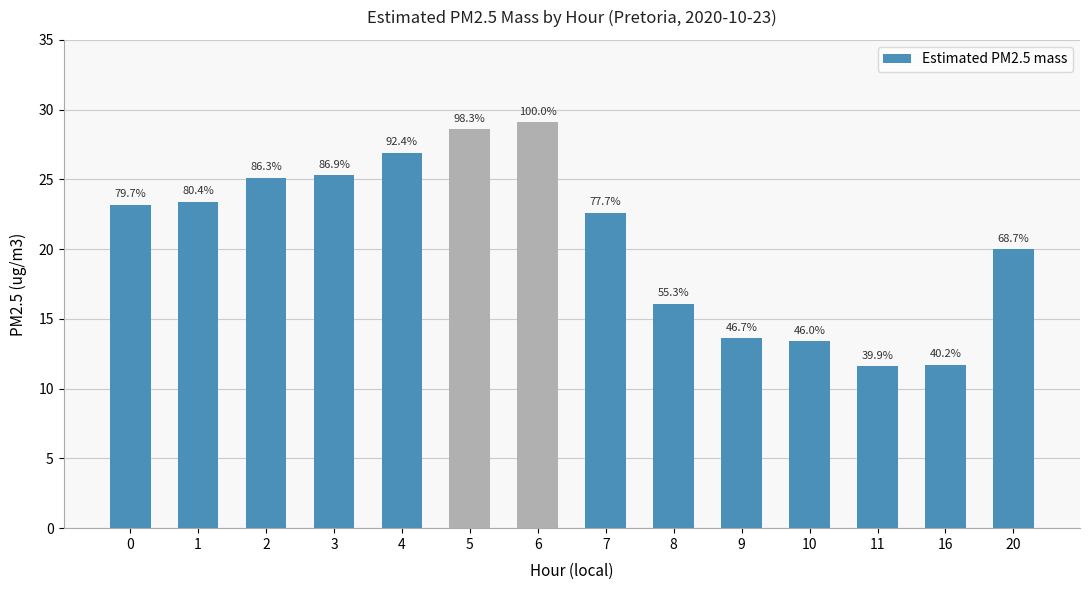

How many bars are there in total?

14